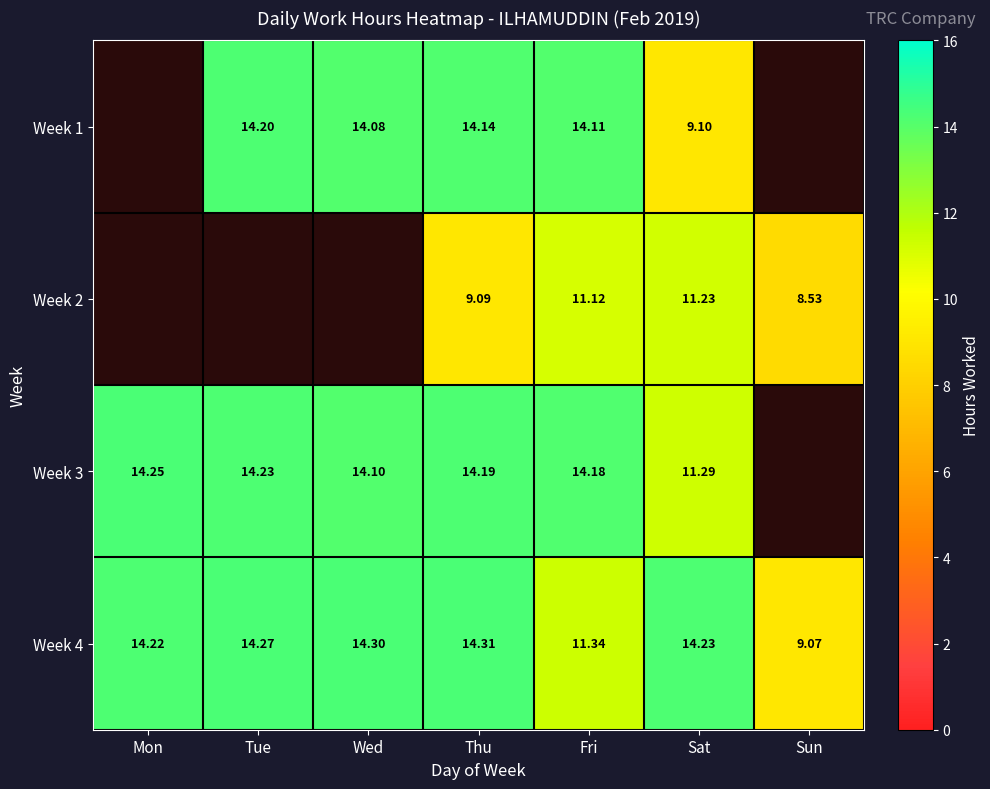

How many categories are shown in the chart?

7